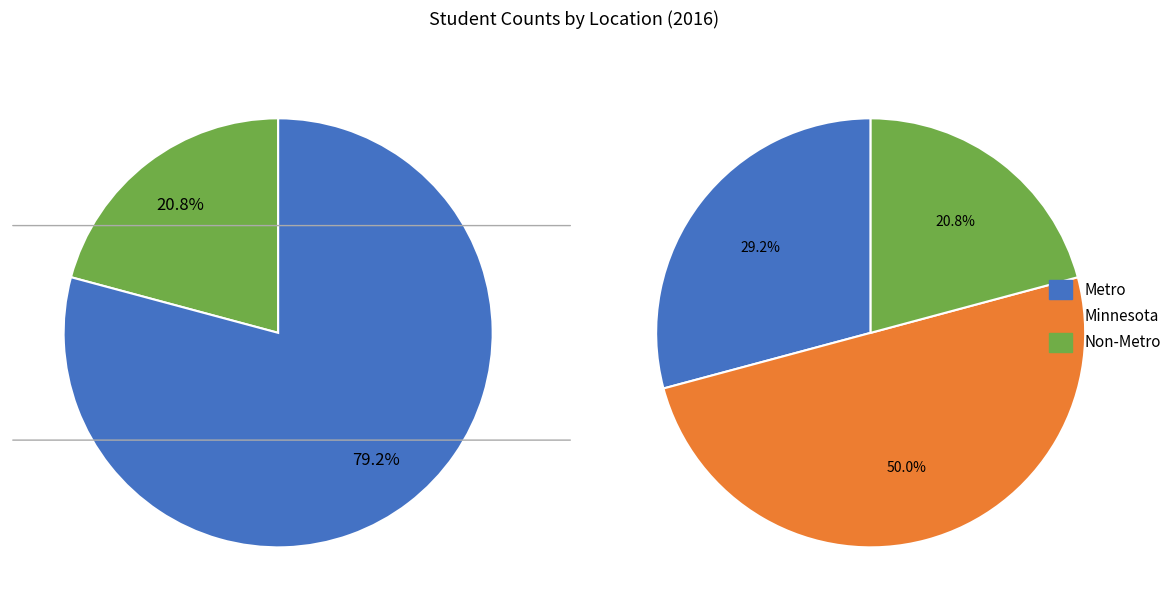

Rank the categories by value from lowest to highest.

Non-Metro, Metro, Minnesota